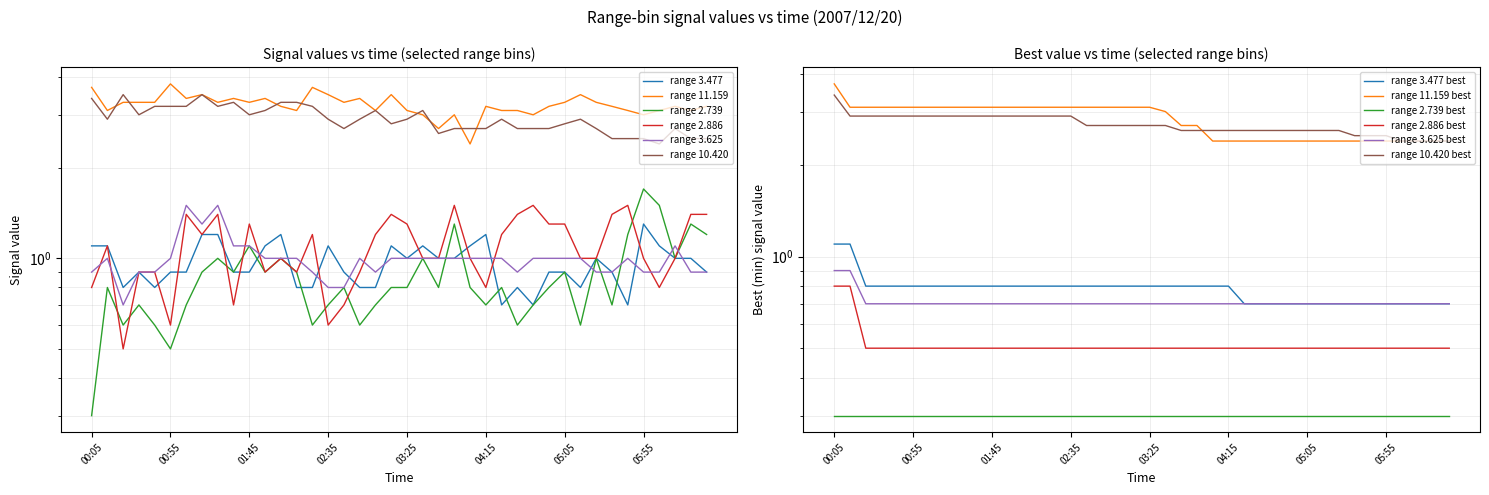

How many lines are shown in the chart?

6